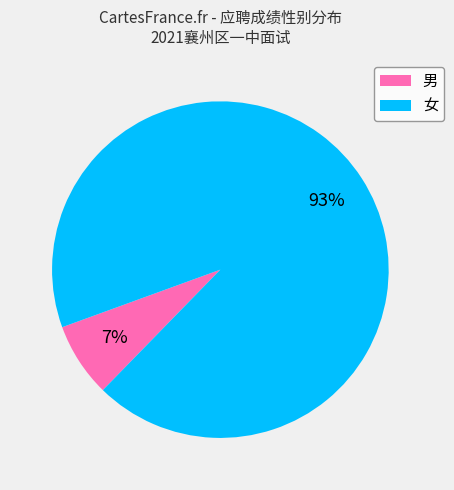

Does any single category account for the majority?

Yes